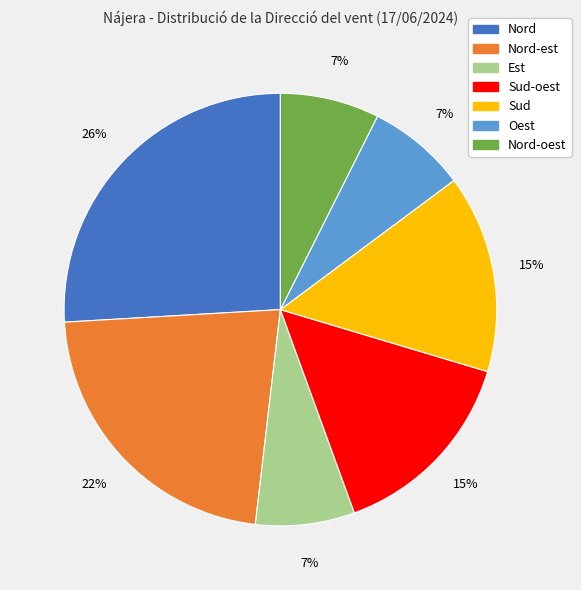

Does any single category account for the majority?

No